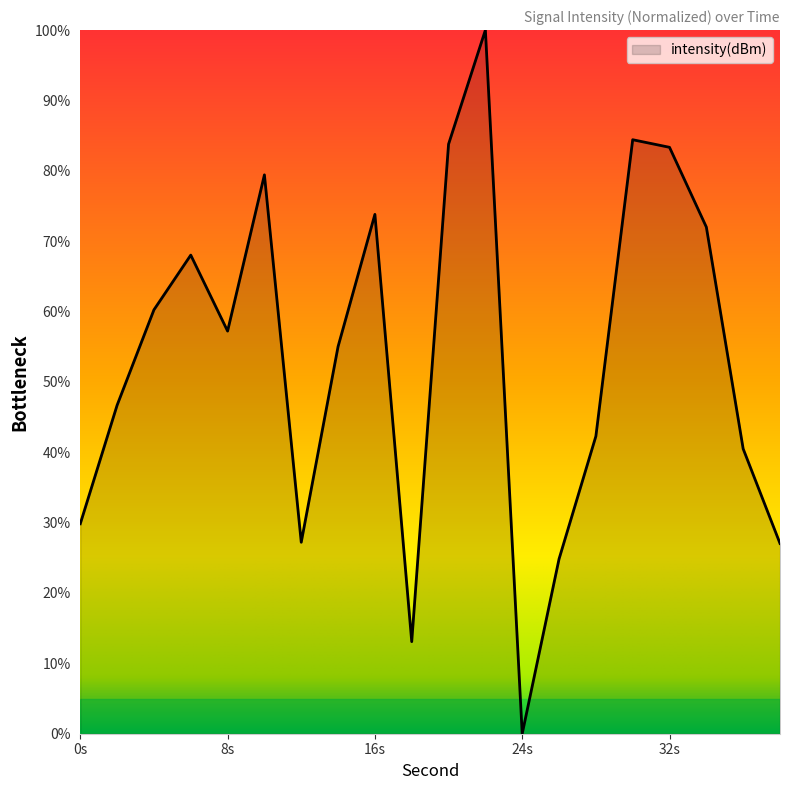

What is the greatest value displayed?

100.0